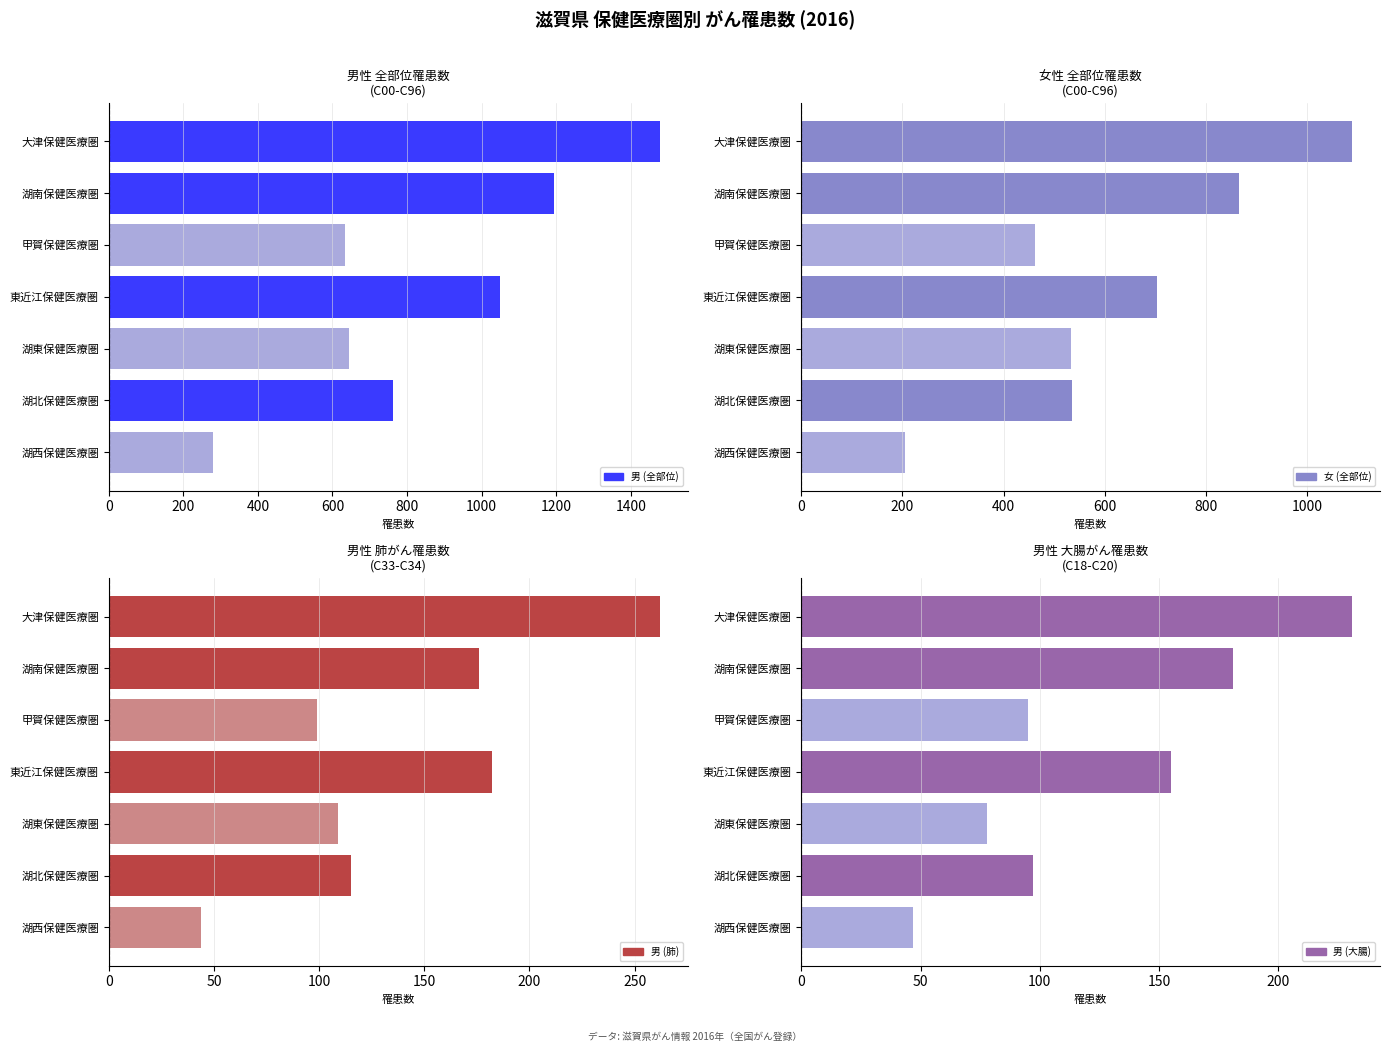

How many values in the 女 (全部位) series exceed 535?

3